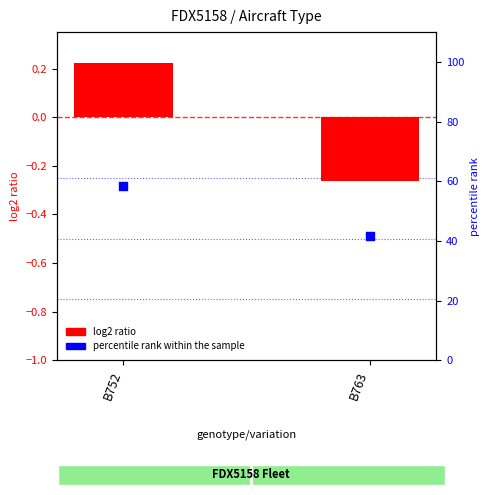

What is the total value across all series at B752?

58.6